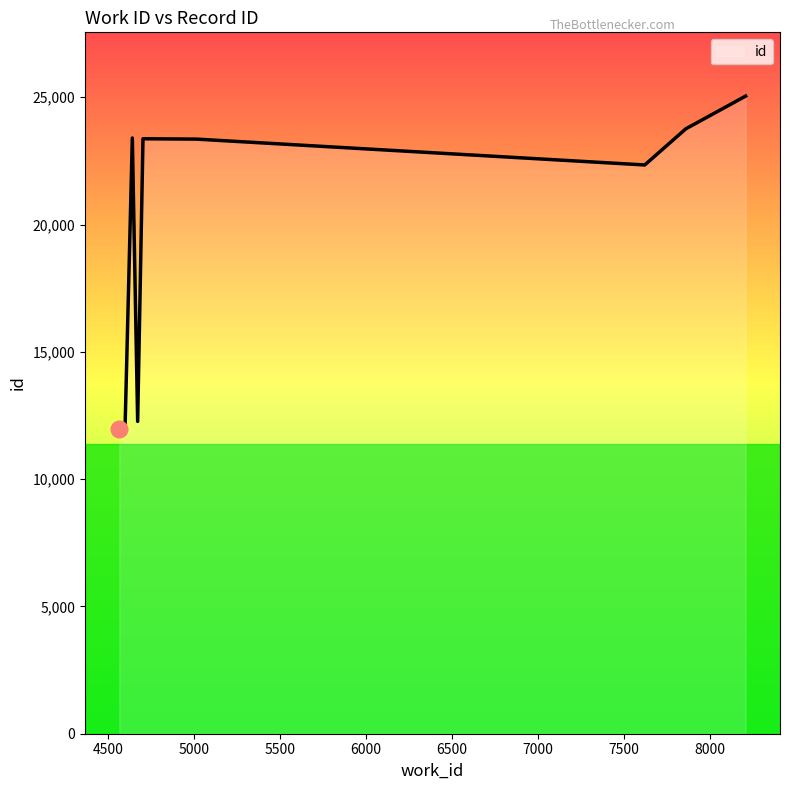

What is the smallest value displayed?

11987